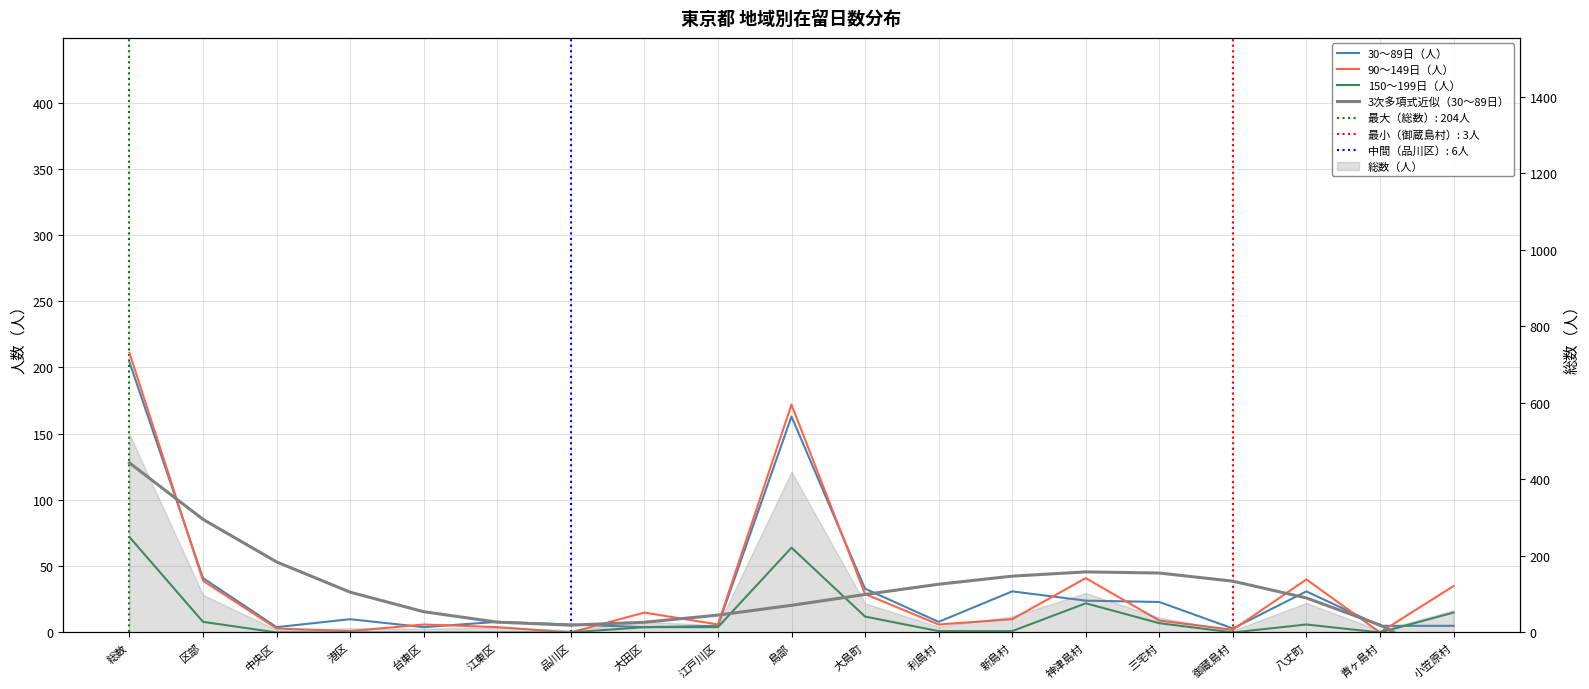

Which series has the widest spread of values?

90～149日（人）